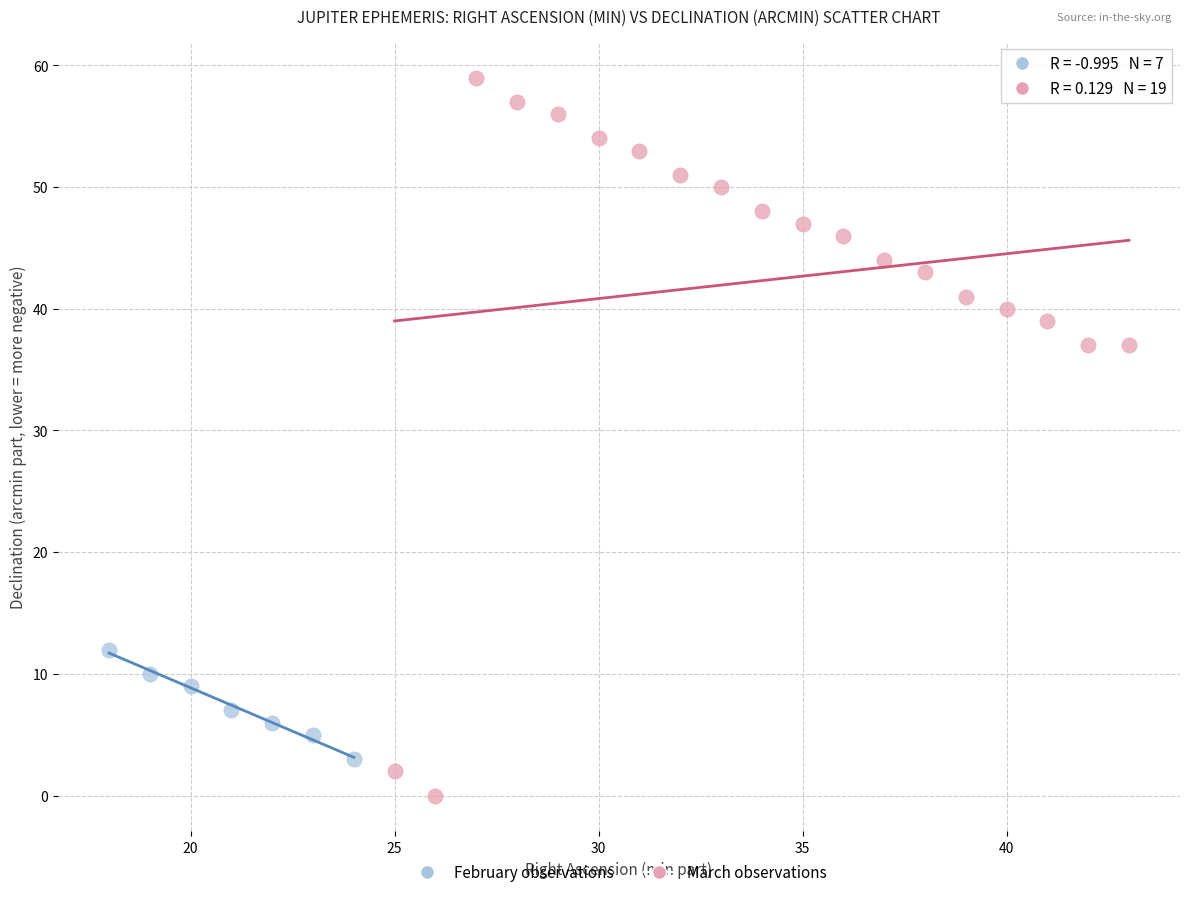

What are all the series names shown in the legend?

February observations, March observations